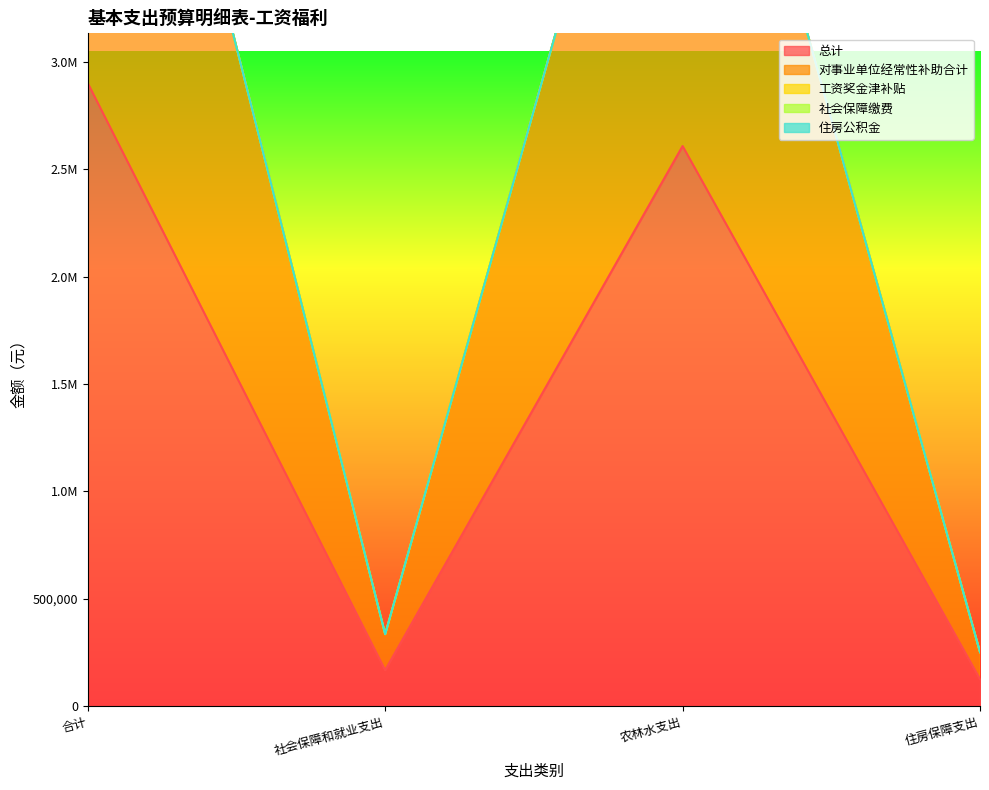

True or false: 对事业单位经常性补助合计 has more than 1 points higher than both neighbors.

False